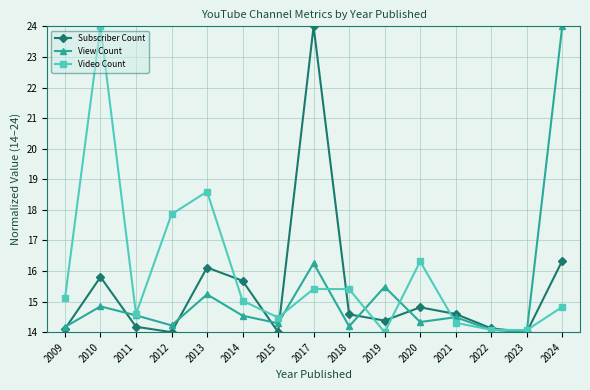

At which label is Subscriber Count closest to 19?

2024